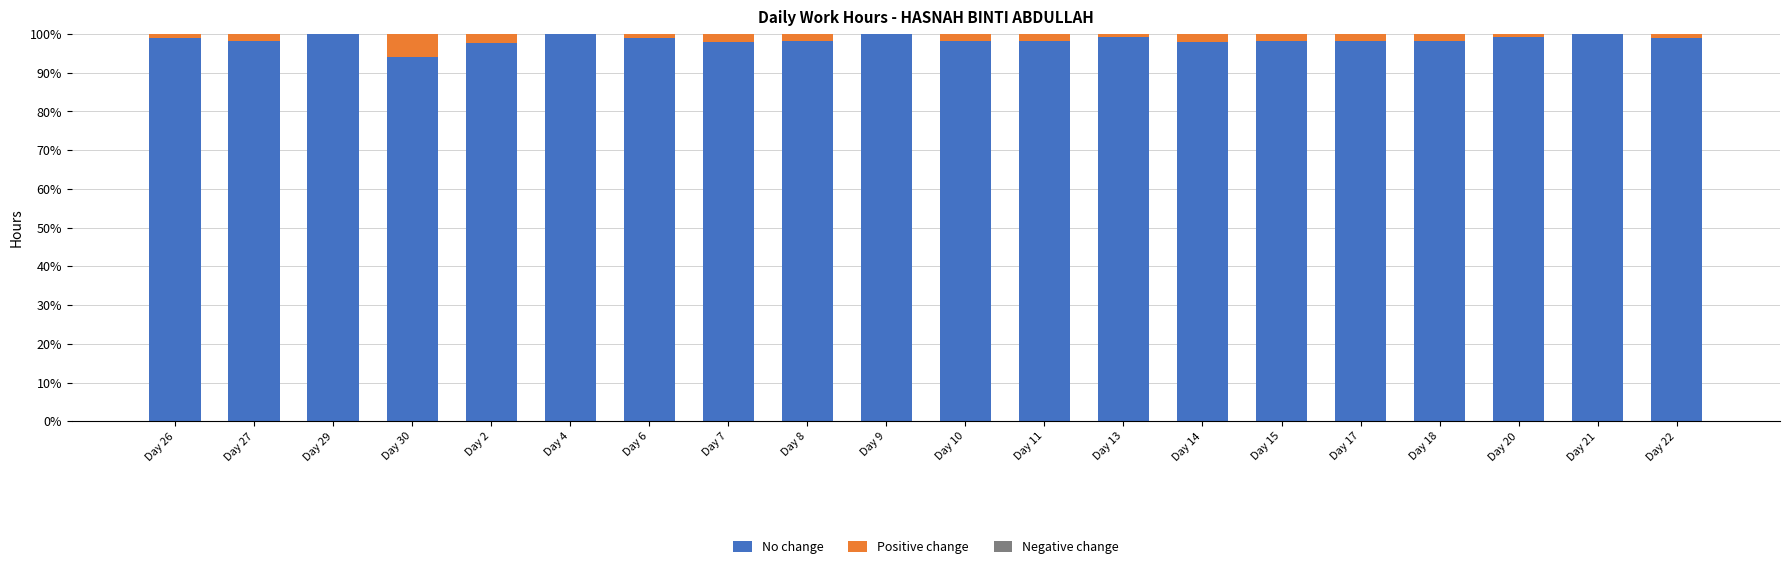

What is the maximum value for No change?

100.0